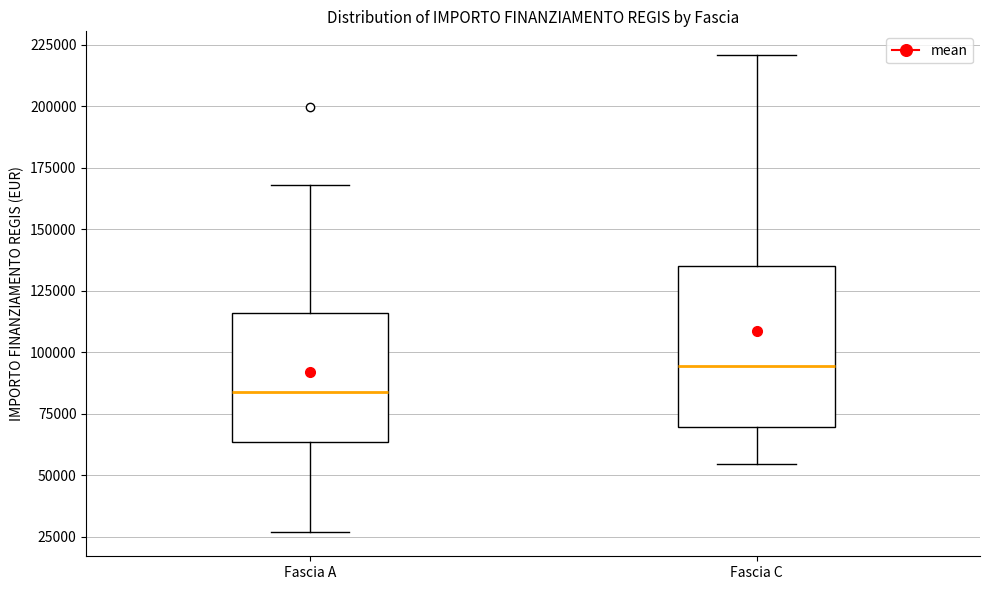

Reading left to right, transcribe this box plot: for each box, give where its median line is, the range the box spans, and where its two whiskers end, as read against the y-axis. The values are not printed on the chart, so give them approximately, as read against the axis.

Fascia A: median 85000, box 65000 to 115000, whiskers 25000 to 170000
Fascia C: median 95000, box 70000 to 135000, whiskers 55000 to 220000